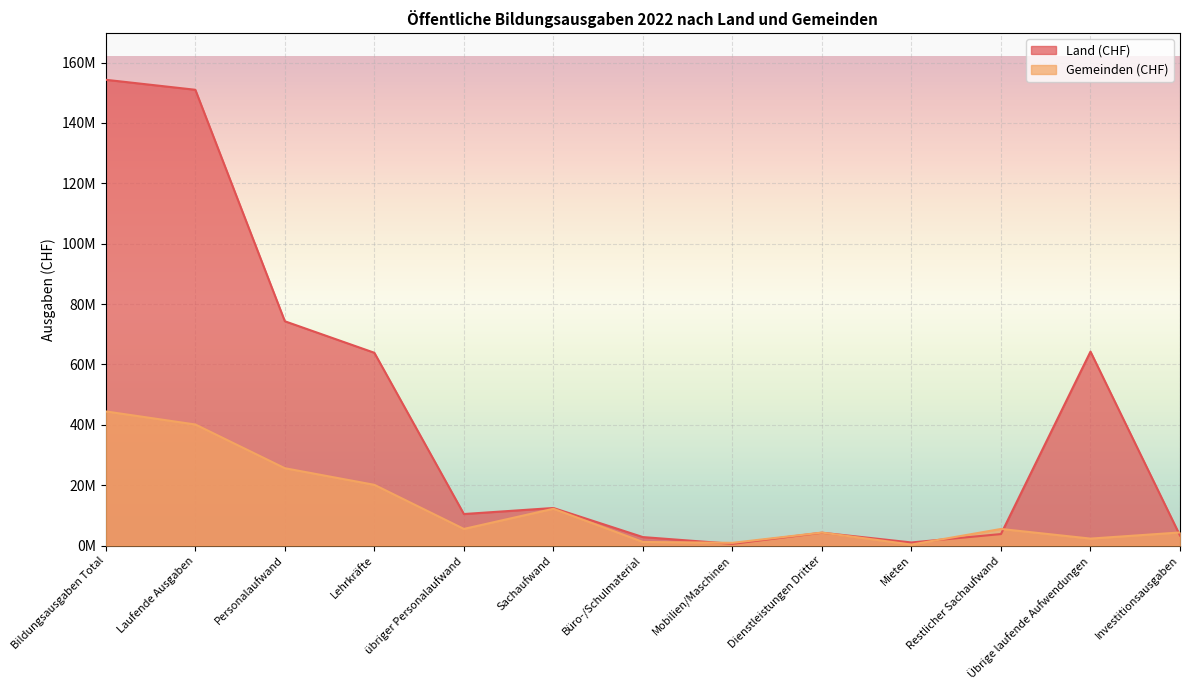

At which category does the chart reach its minimum across all series?

Mieten